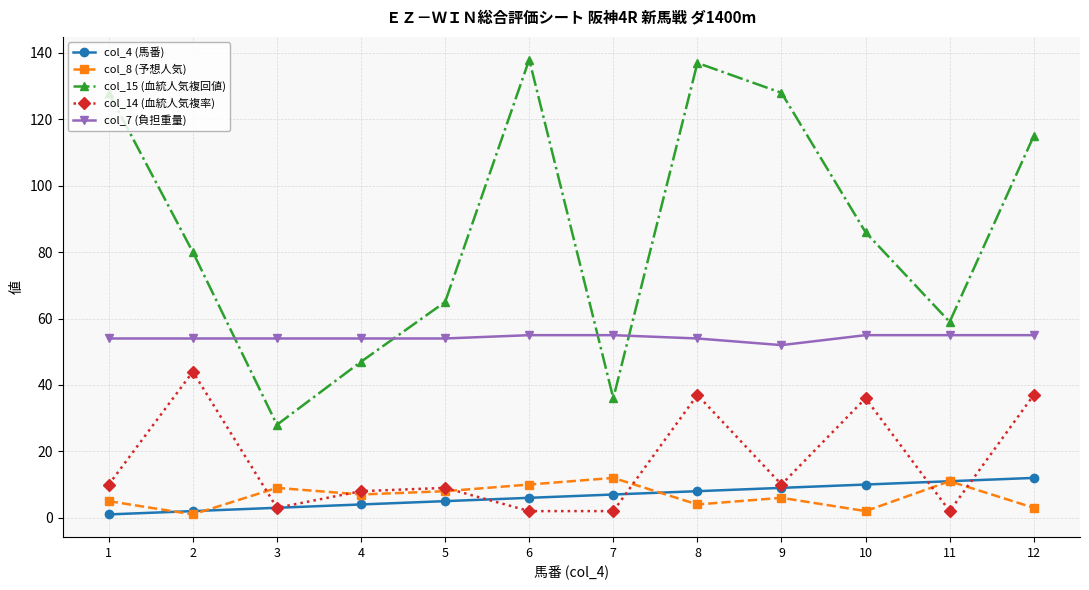

How many lines are shown in the chart?

5